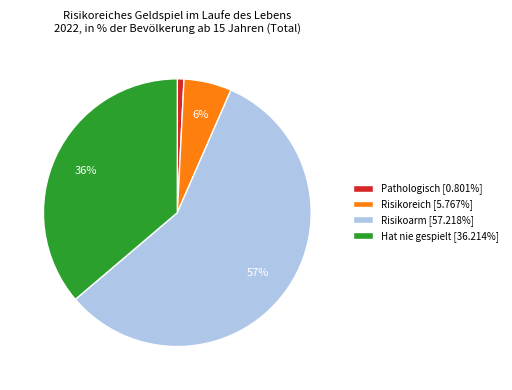

To the nearest percent, what portion does Hat nie gespielt [36.214%] represent?

36%